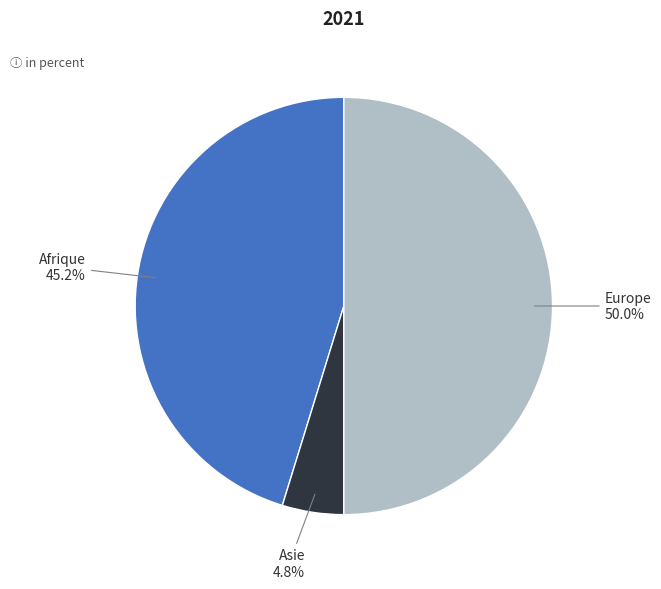

Which has a higher value, Europe or Afrique?

Europe